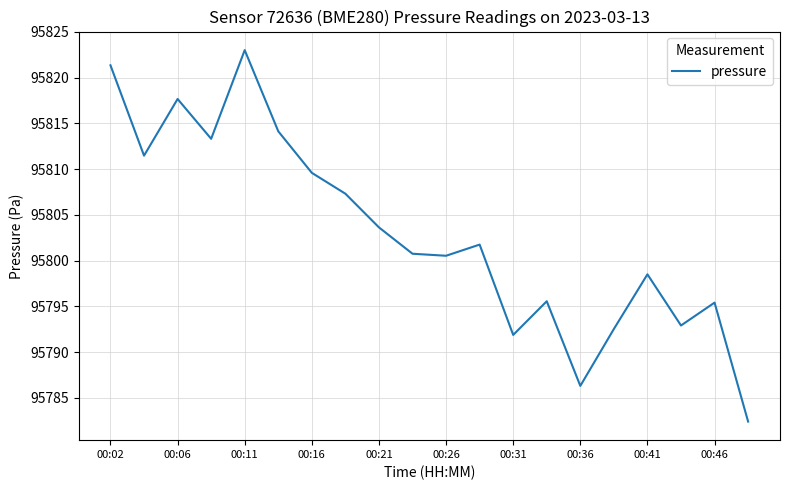

What is the smallest value displayed?

95782.4